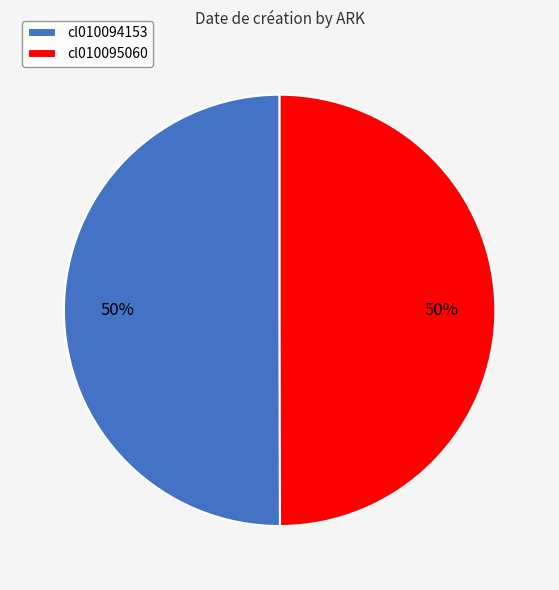

To the nearest percent, what portion does cl010094153 represent?

50%